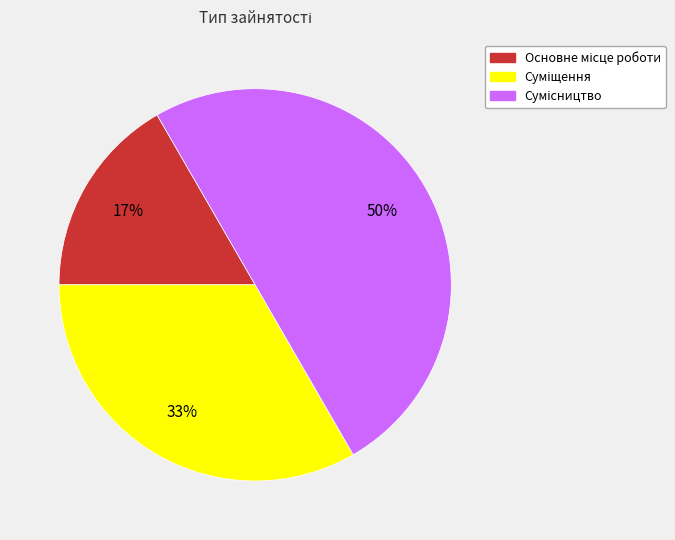

How many segments does this pie chart have?

3